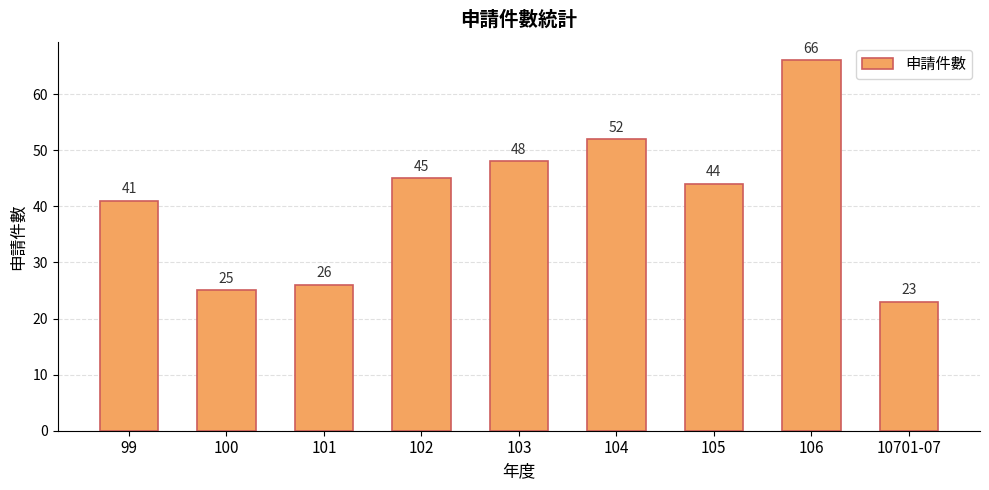

Is it true that the value at 102 is 61?

False